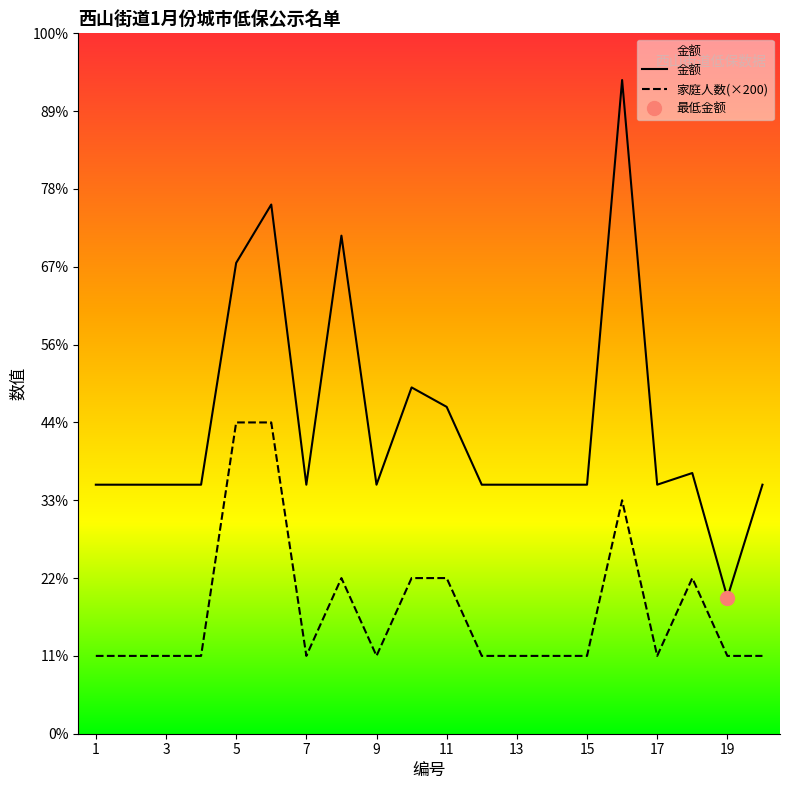

At how many categories does at least one series exceed 1183?

4